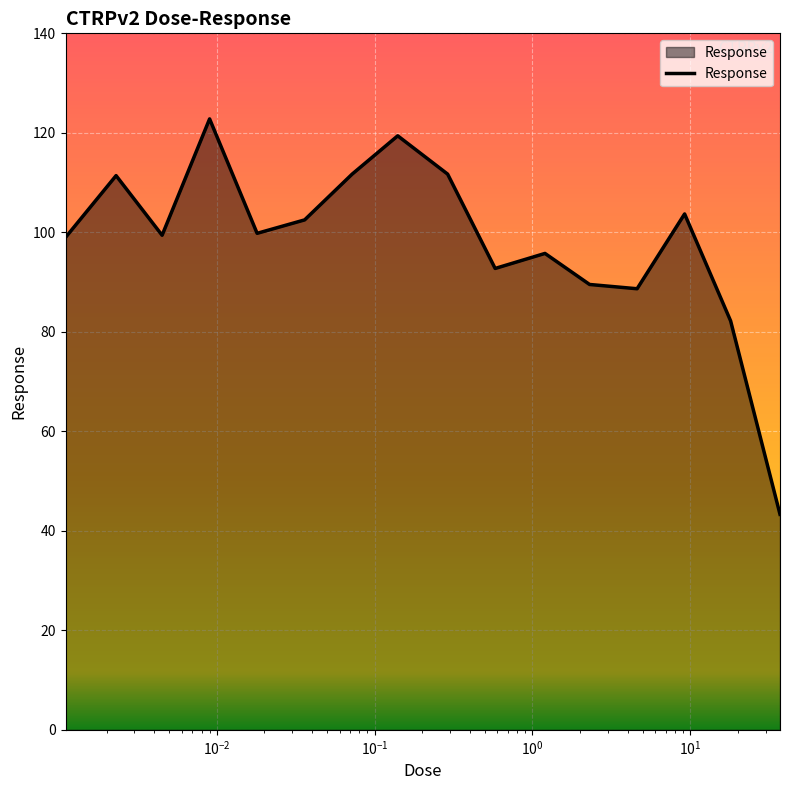

What is the greatest value displayed?

122.8